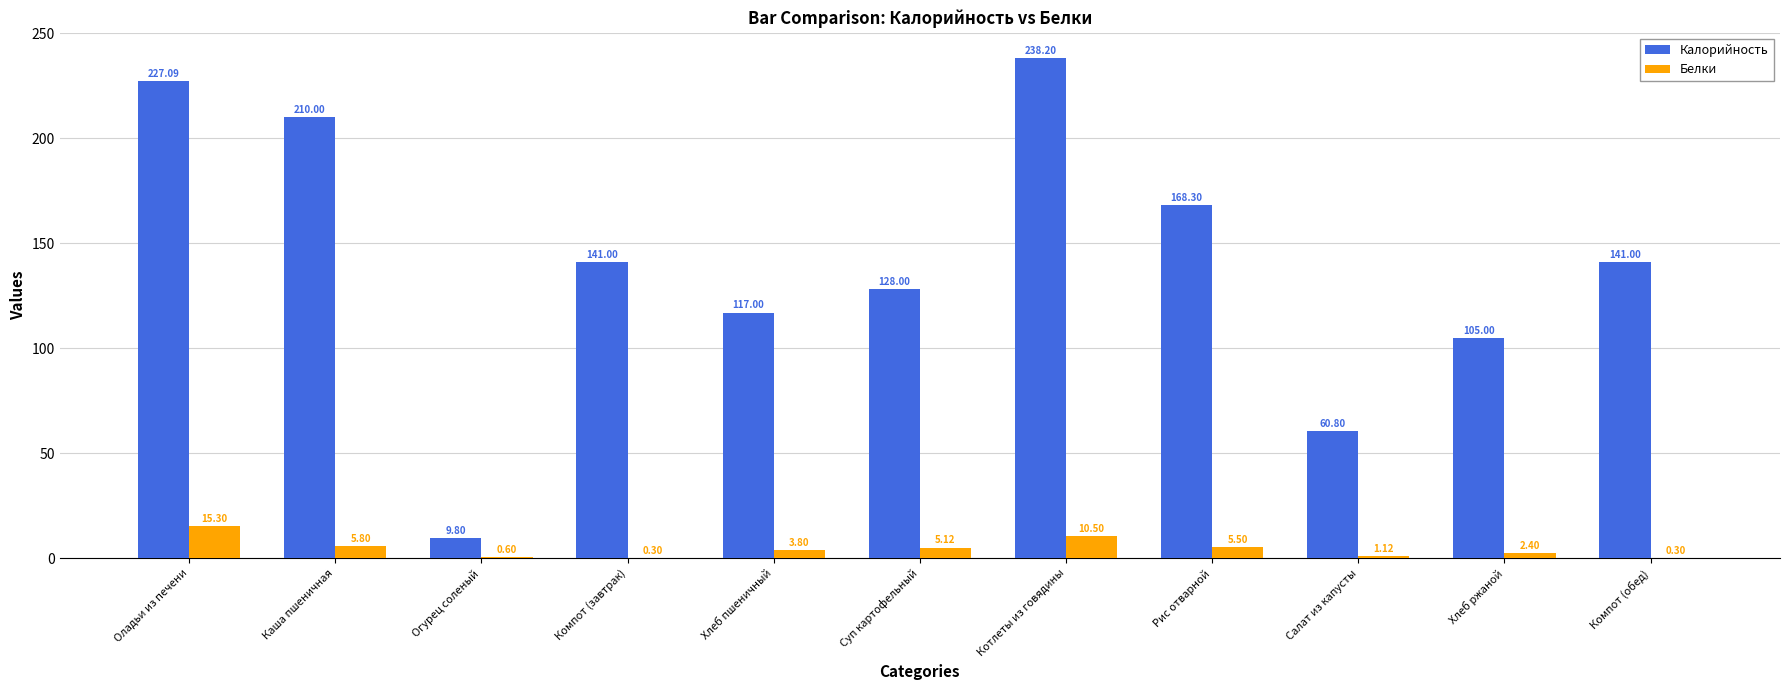

Which series has the largest total across all categories?

Калорийность